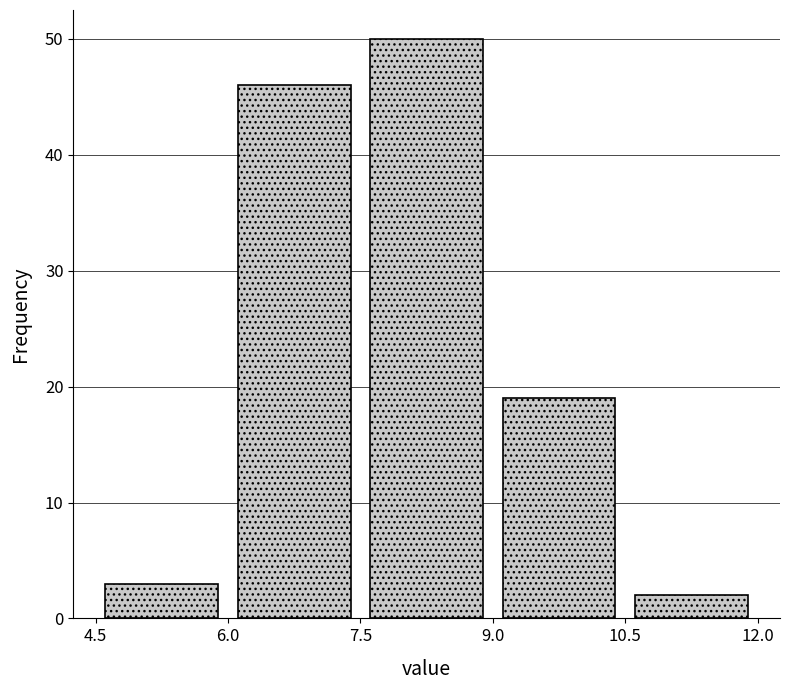

Over which range of the x-axis is the bar tallest?

7.5 to 9.0